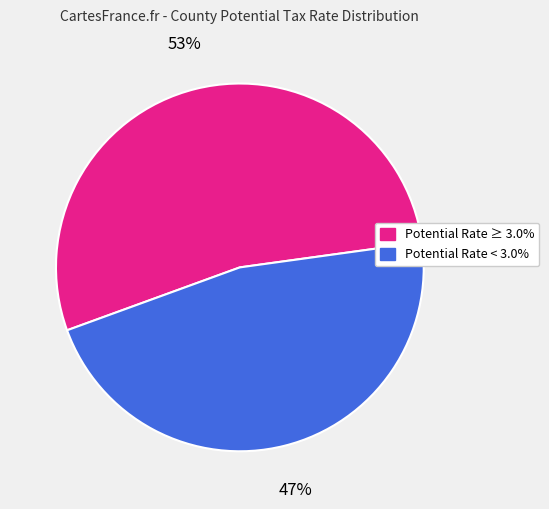

To the nearest percent, what is the average slice percentage?

50%